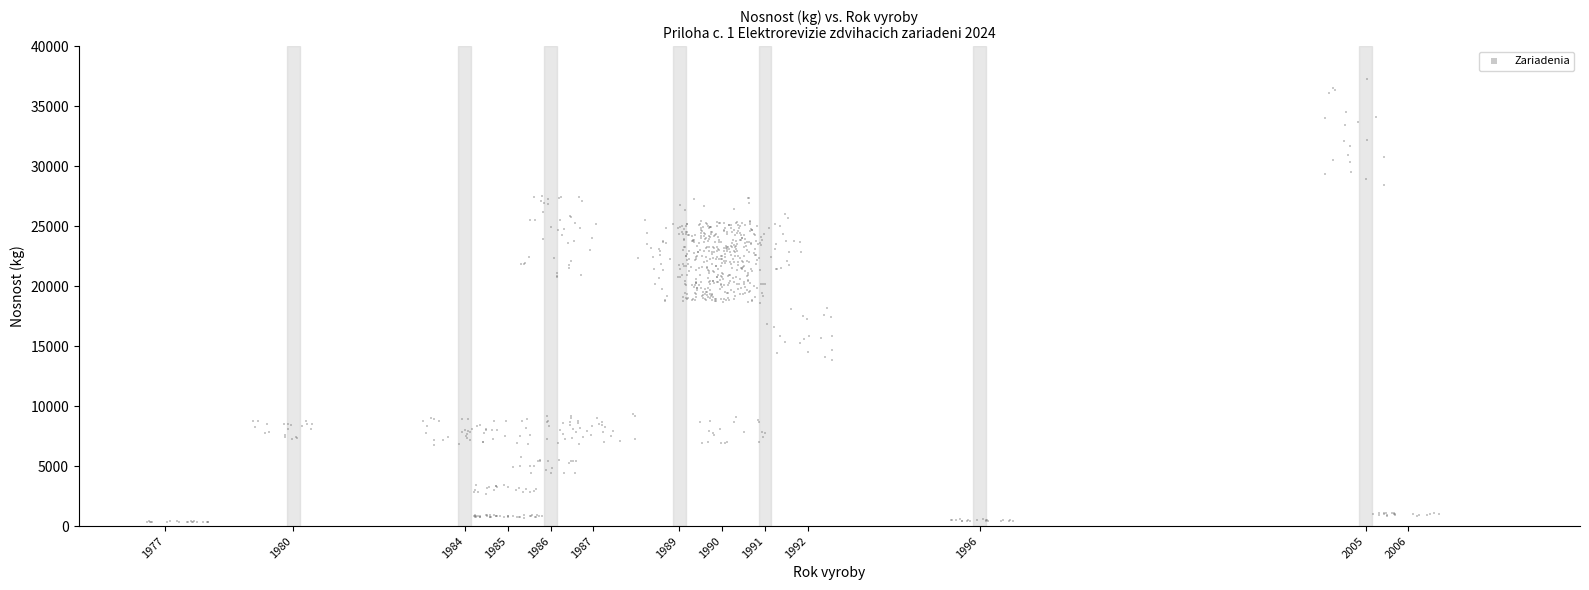

What is the range of Y values (max minus min)?

37000.4